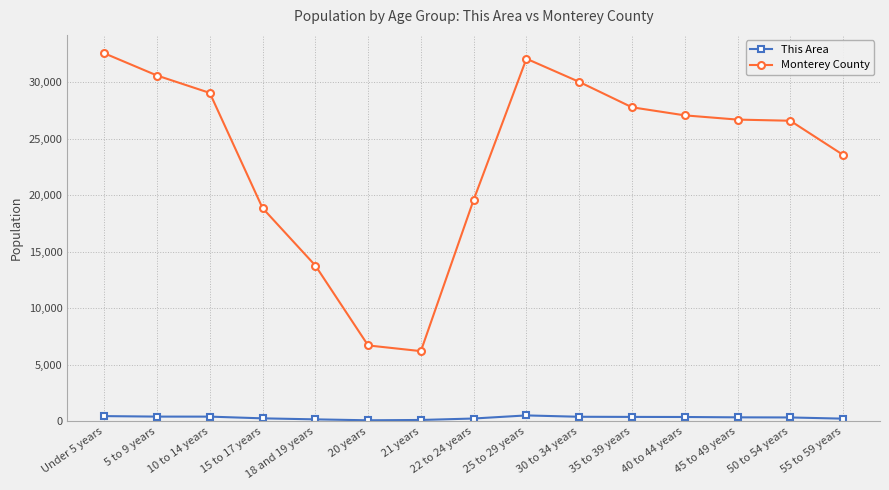

The value of Monterey County at 22 to 24 years is 19580. True or false?

True